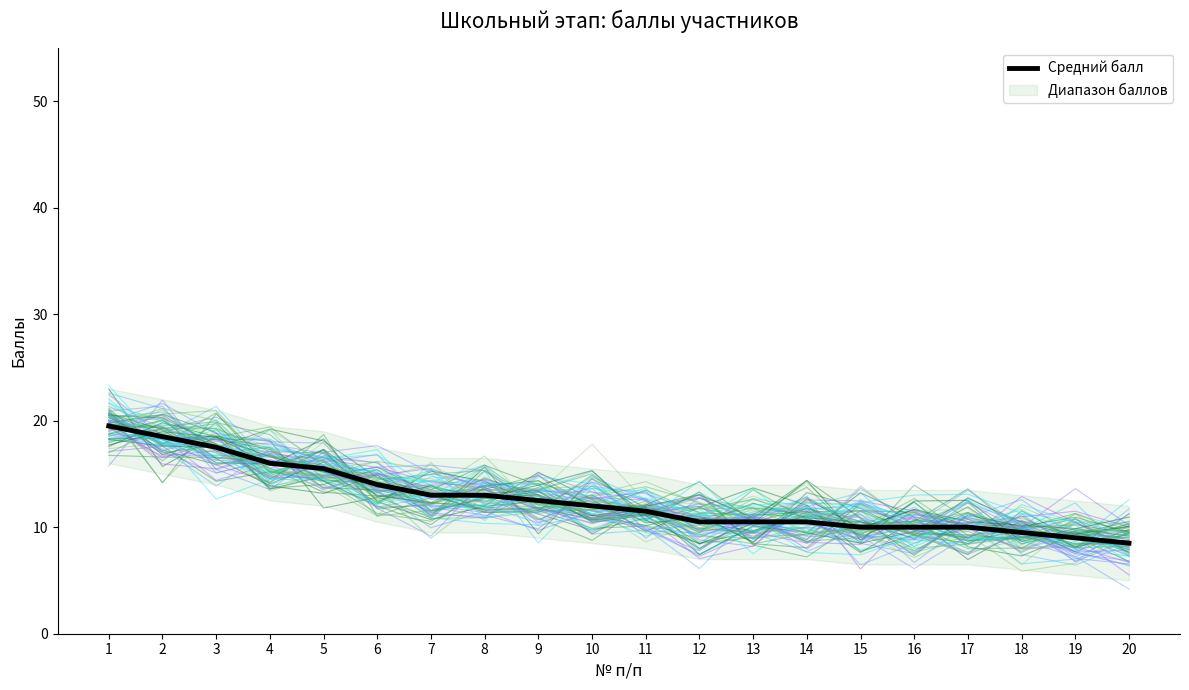

What is the greatest value displayed?

19.5